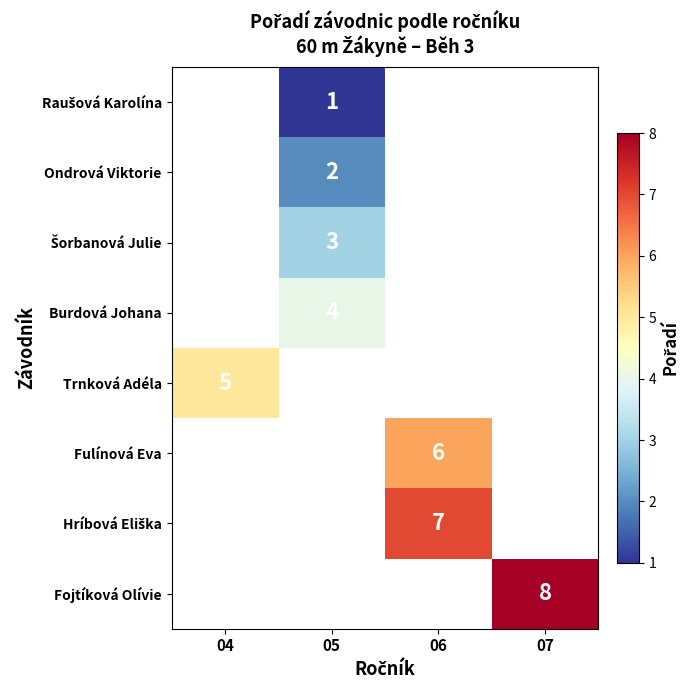

Is the value of Trnková Adéla at 04 greater than the value of Burdová Johana at 05?

Yes